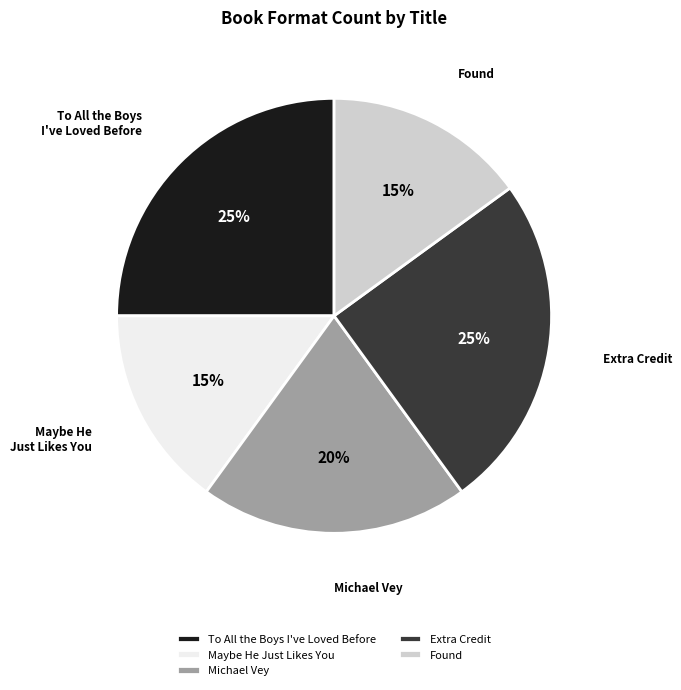

Is there a majority slice in this chart?

No